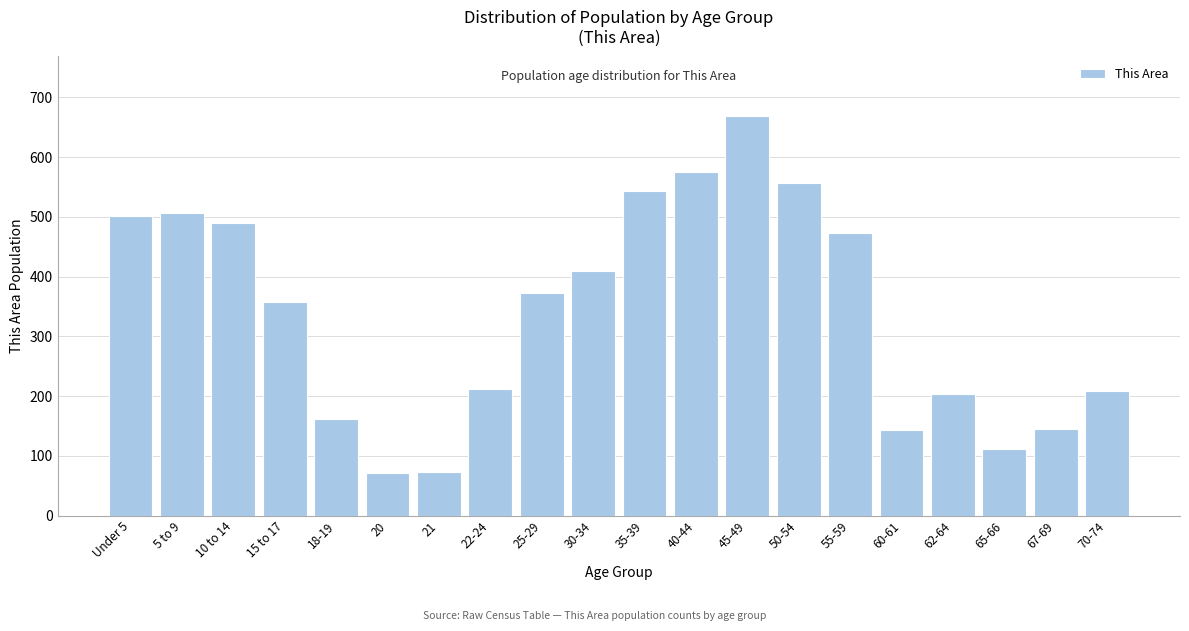

What is the sum of all values?

6778